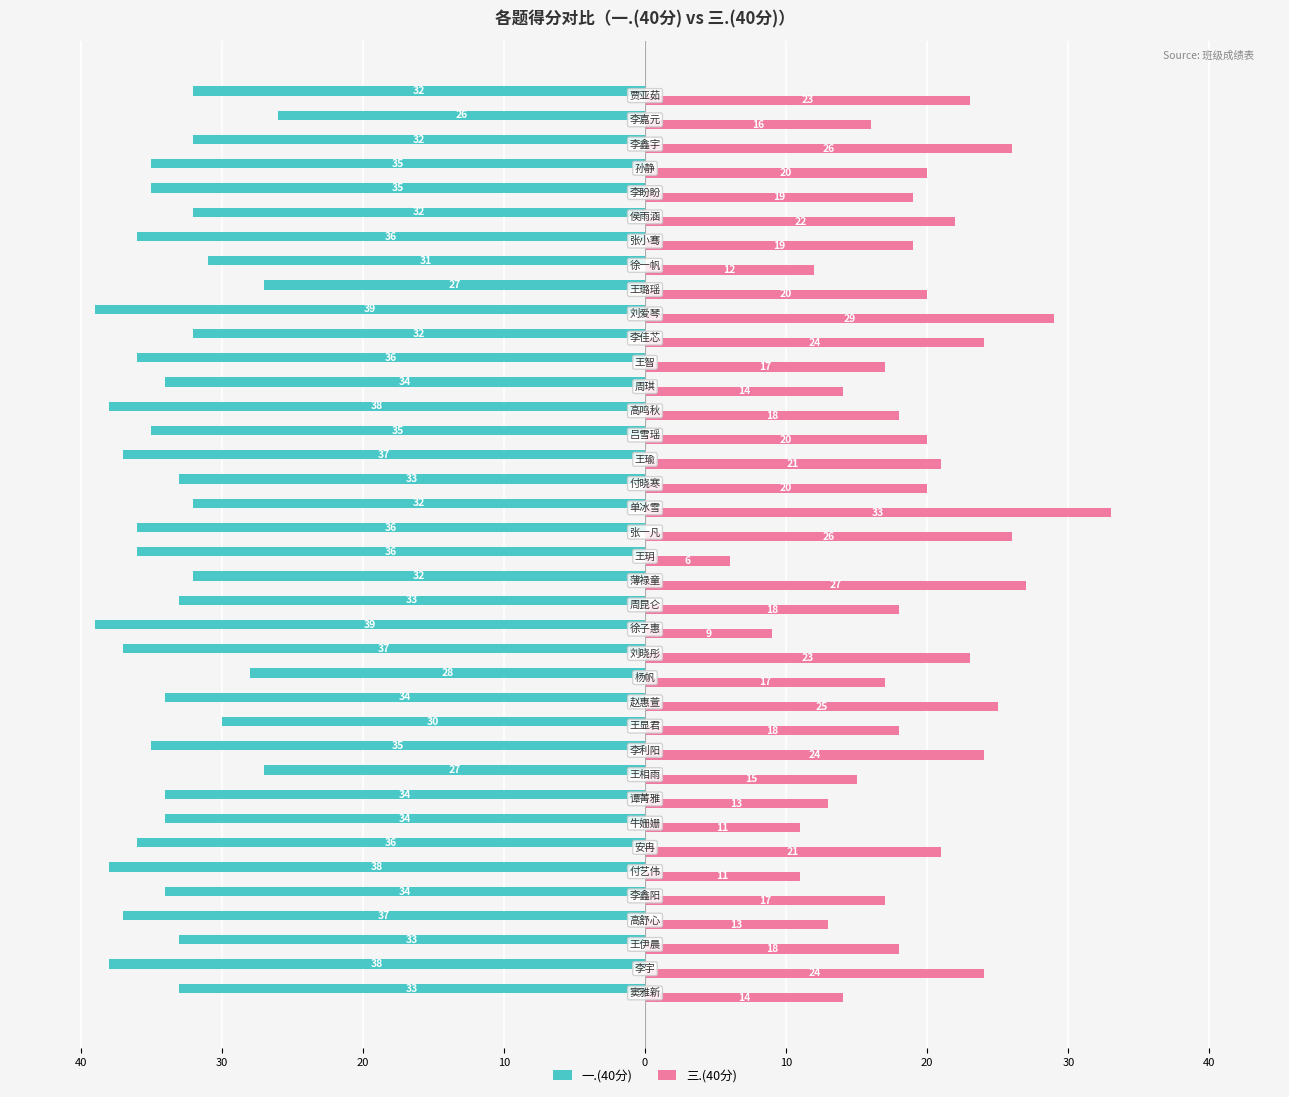

Reading right to left, transcribe all the data shown in this chart.

一.(40分): -32	-26	-32	-35	-35	-32	-36	-31	-27	-39	-32	-36	-34	-38	-35	-37	-33	-32	-36	-36	-32	-33	-39	-37	-28	-34	-30	-35	-27	-34	-34	-36	-38	-34	-37	-33	-38	-33
三.(40分): 23	16	26	20	19	22	19	12	20	29	24	17	14	18	20	21	20	33	26	6	27	18	9	23	17	25	18	24	15	13	11	21	11	17	13	18	24	14